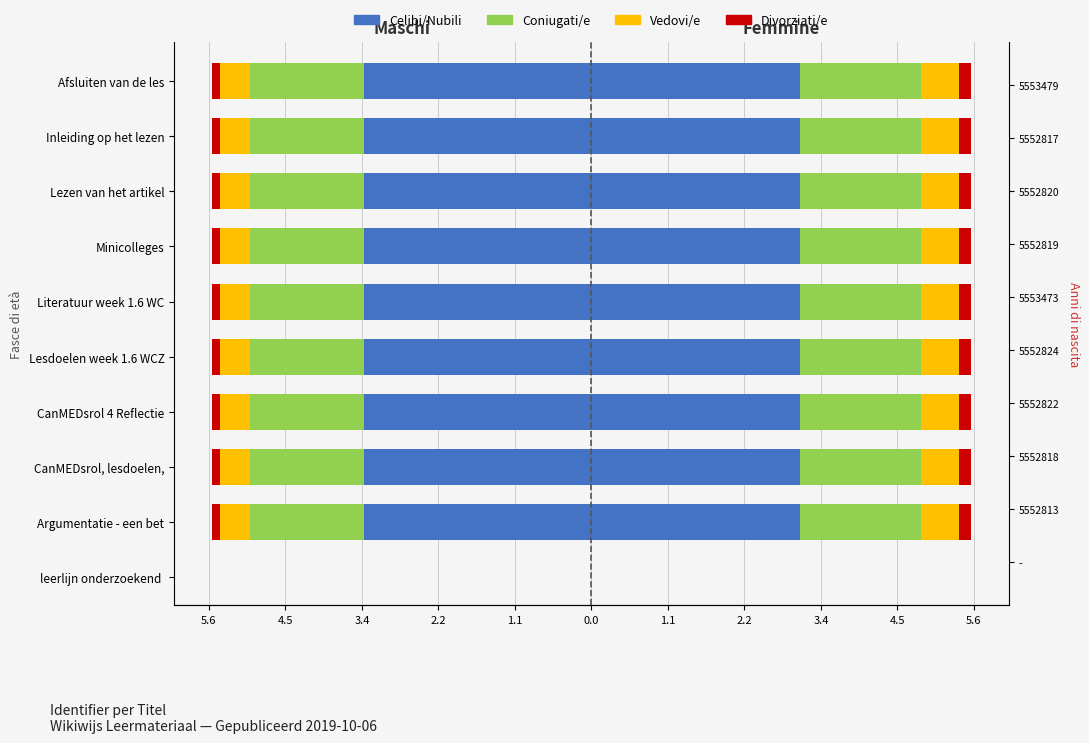

What is the approximate value of Coniugati/e at Lesdoelen week 1.6 WCZ?

-1.7